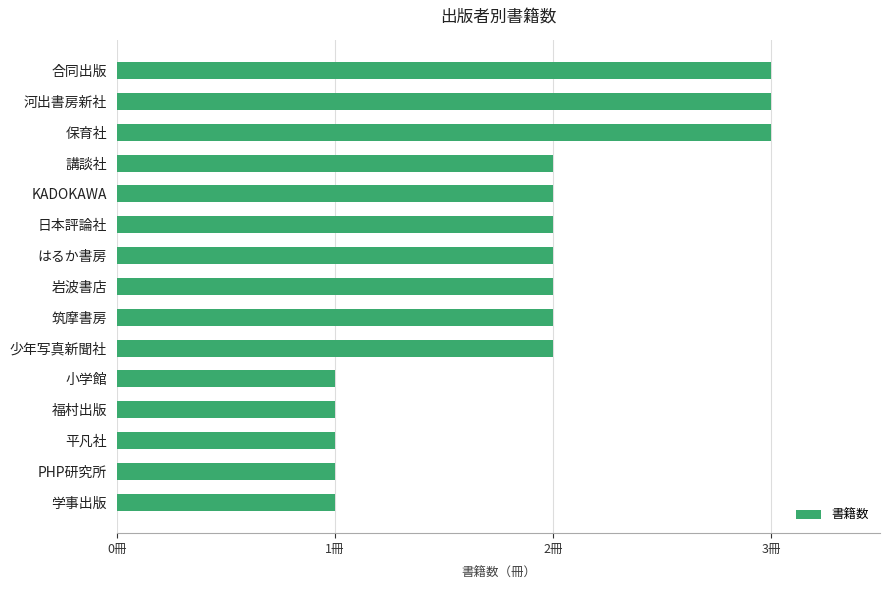

Count the number of values greater than 2.

3